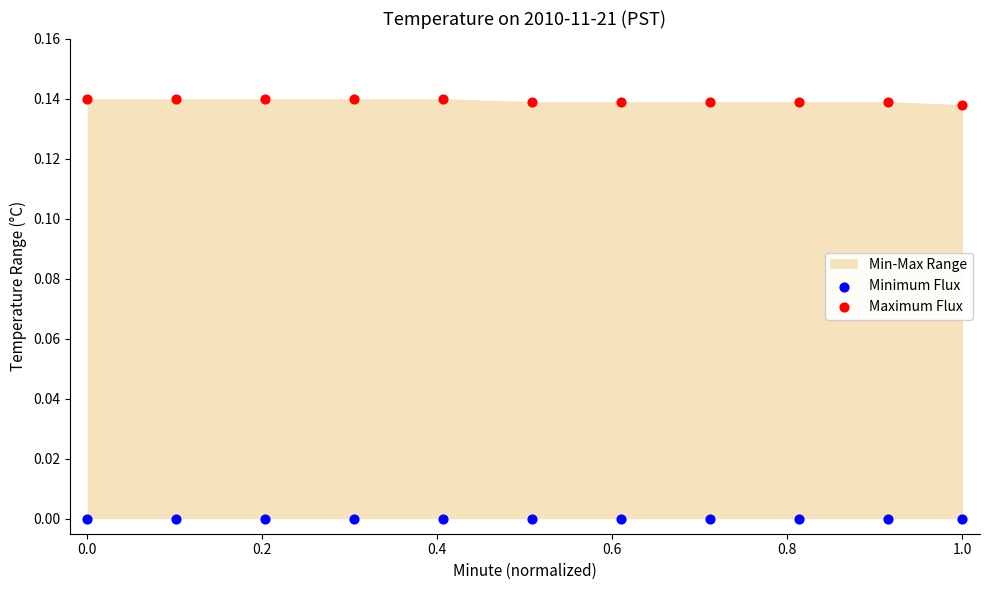

Which series contains the lowest Y value?

Minimum Flux